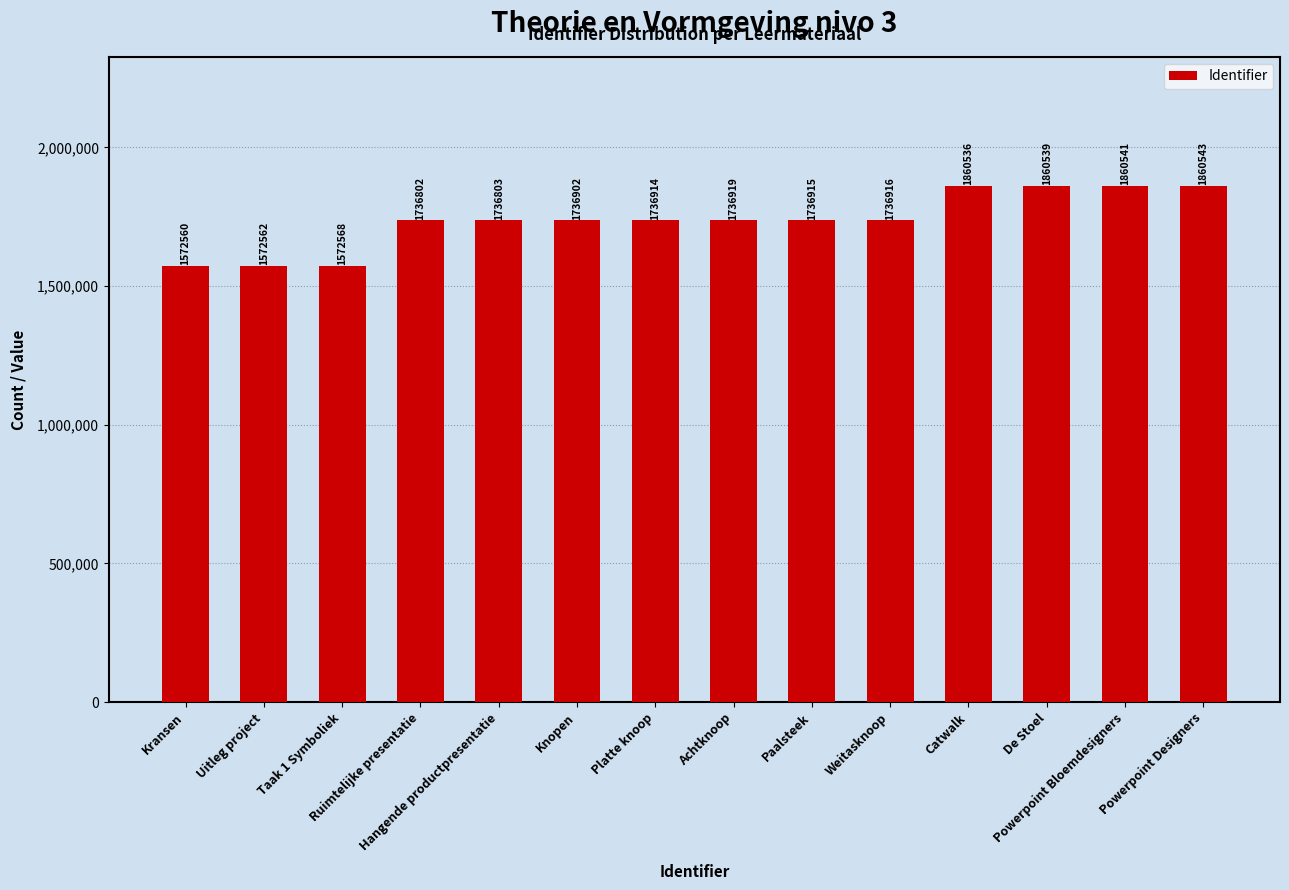

At which label is the value closest to 1716551?

Ruimtelijke presentatie